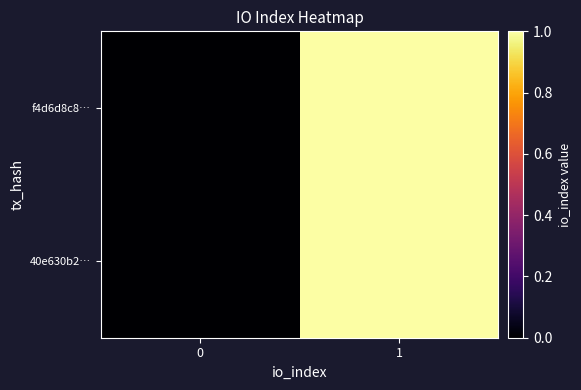

Count the number of categories in the chart.

2